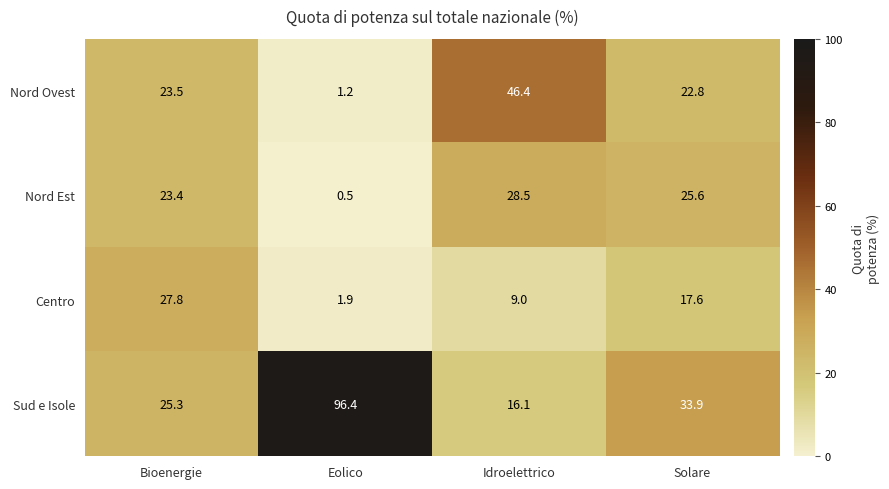

List the labels in order of Centro value, smallest first.

Eolico, Idroelettrico, Solare, Bioenergie